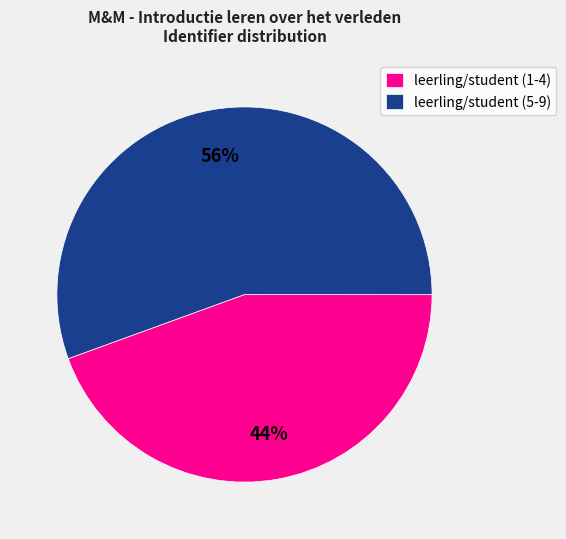

Which has a higher value, leerling/student (5-9) or leerling/student (1-4)?

leerling/student (5-9)